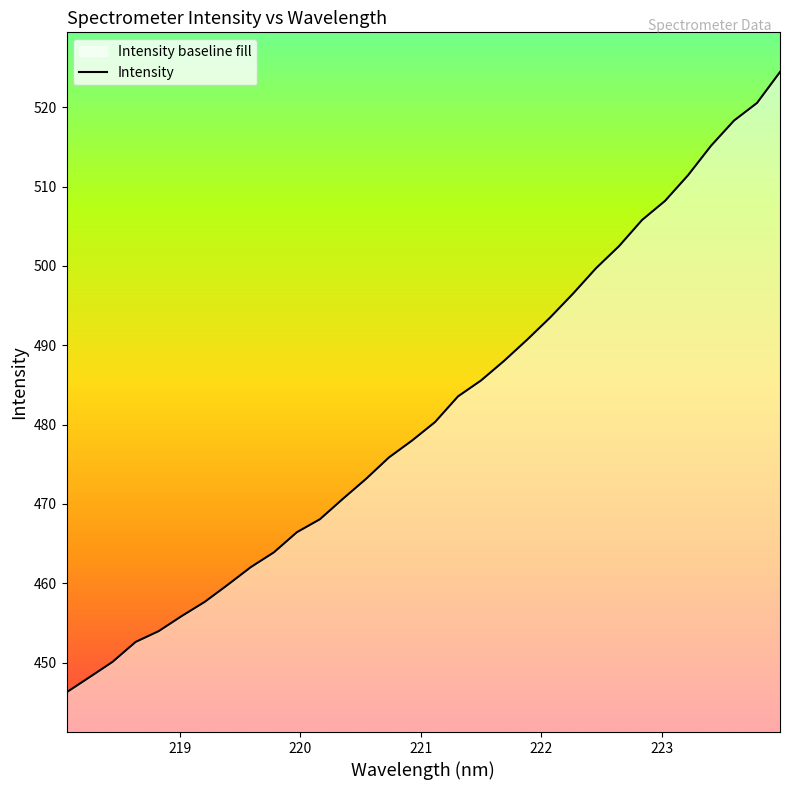

What is the difference between the maximum and minimum values?

78.2